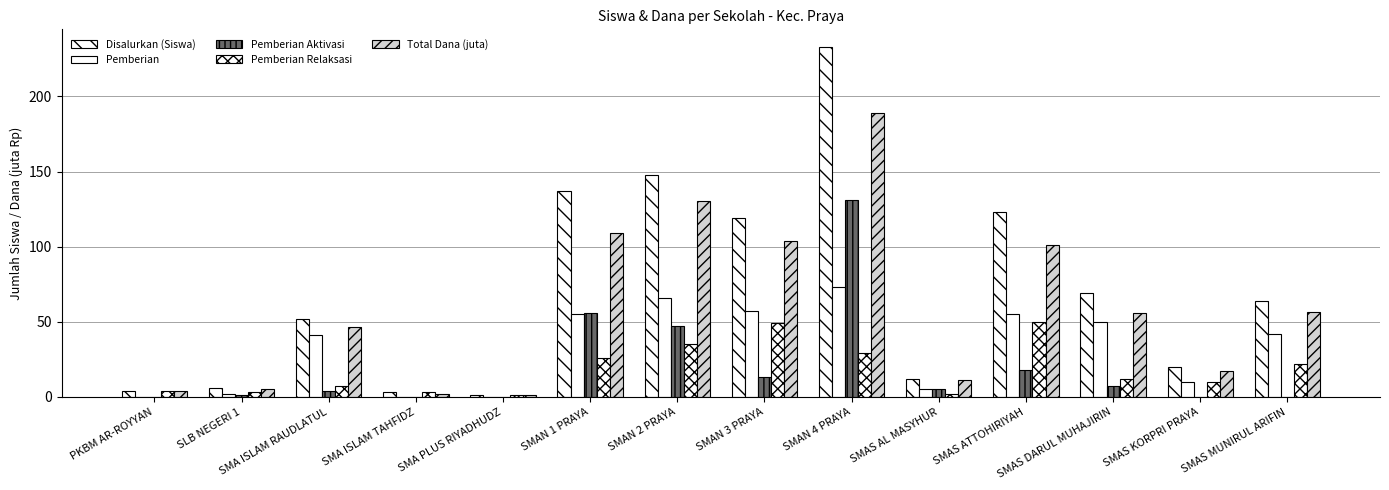

Which series has the largest total across all categories?

Disalurkan (Siswa)